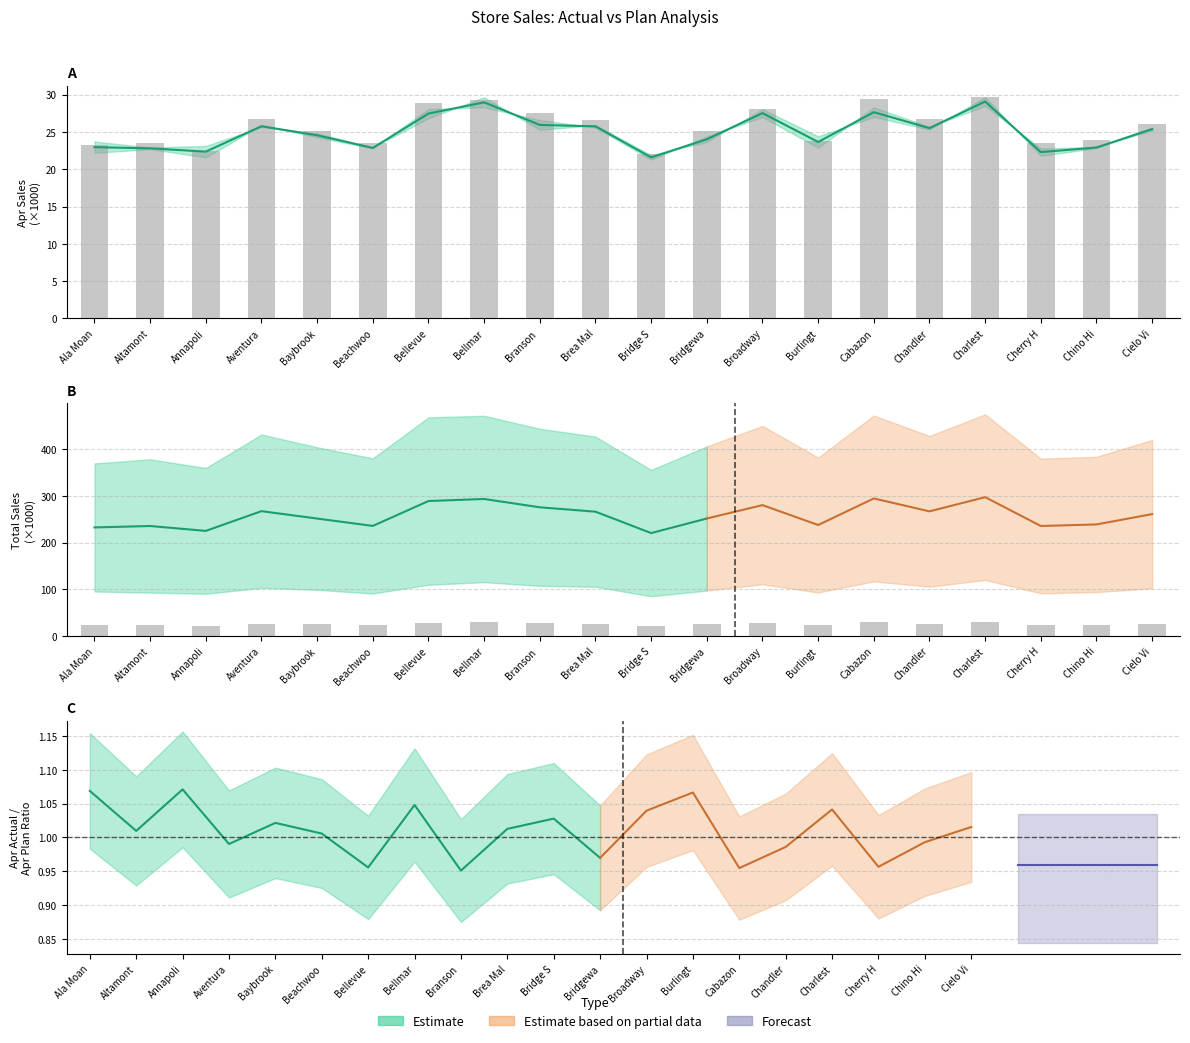

What position from the left is Cielo Vi?

20